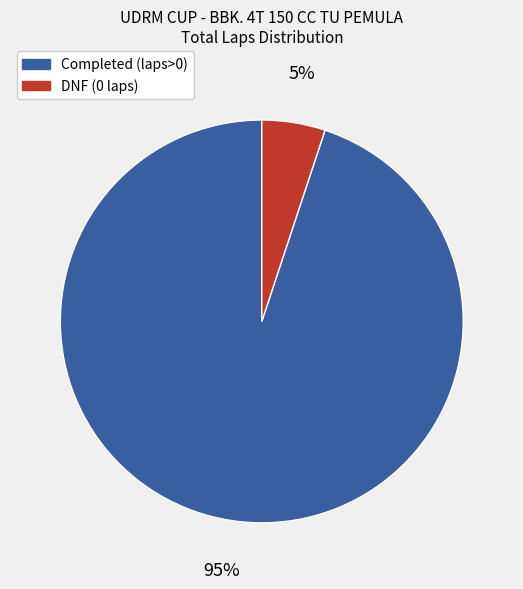

To the nearest percent, what is the difference between the largest and smallest slice percentages?

90%